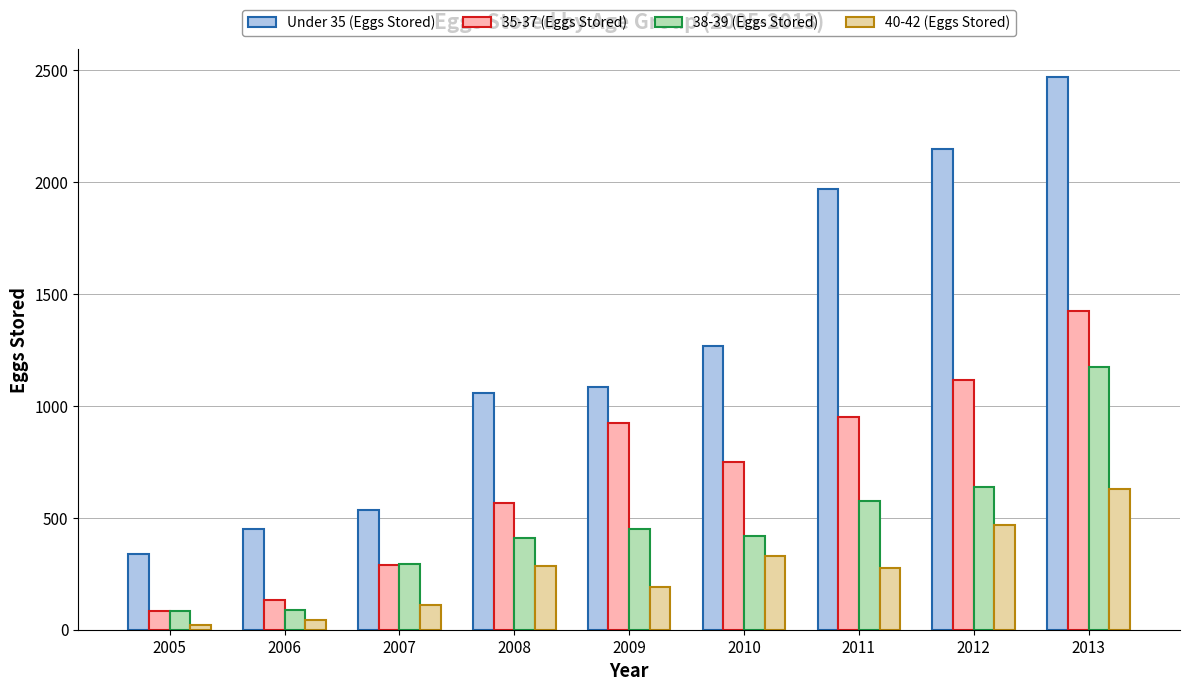

Which category has the highest value across all series?

2013